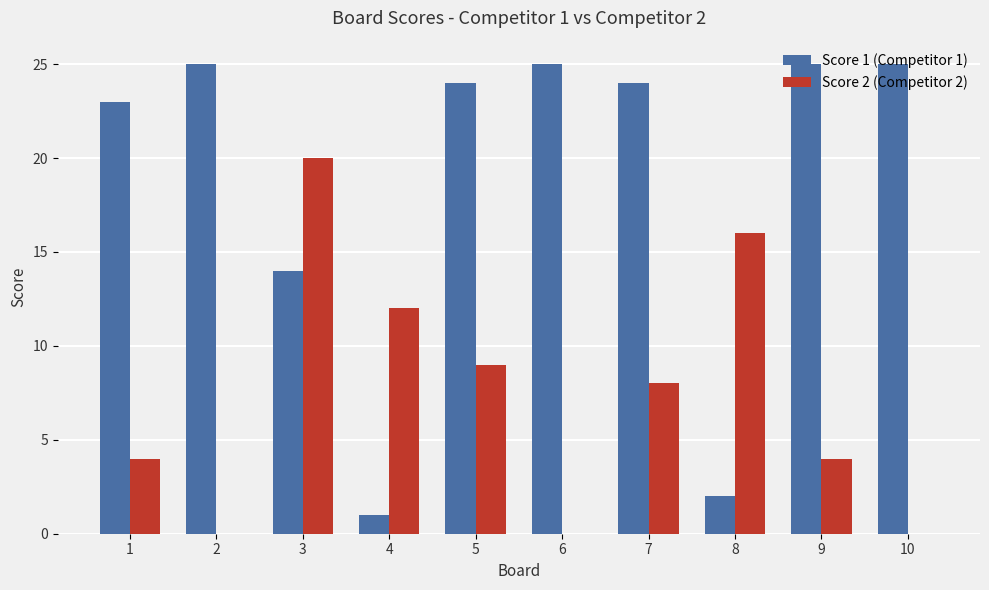

What are all the series names shown in the legend?

Score 1 (Competitor 1), Score 2 (Competitor 2)